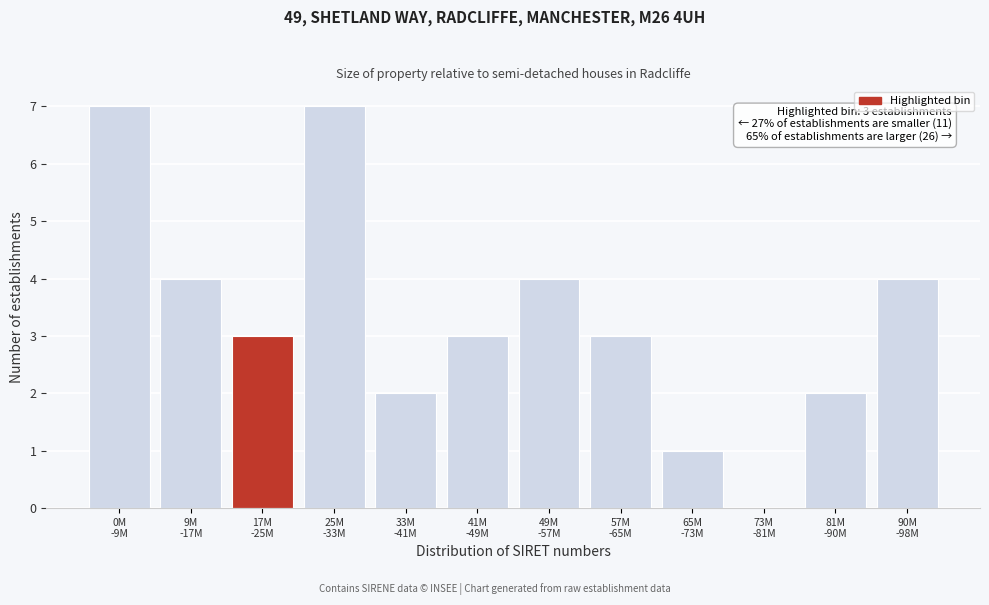

What is the sum of all values?

40